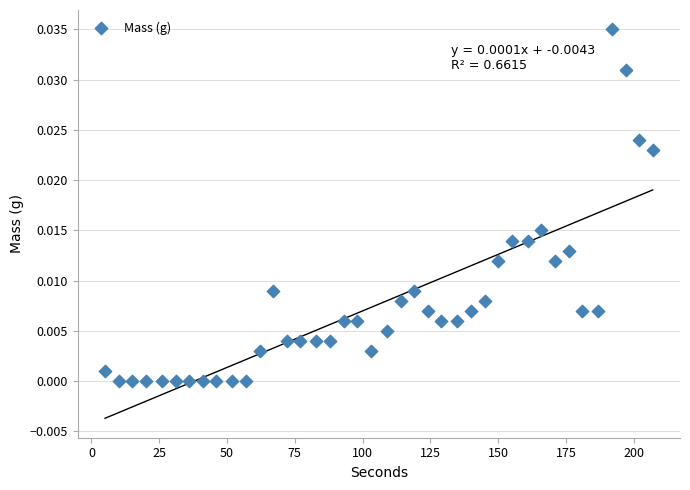

What is the range of X values (max minus min)?

202.0